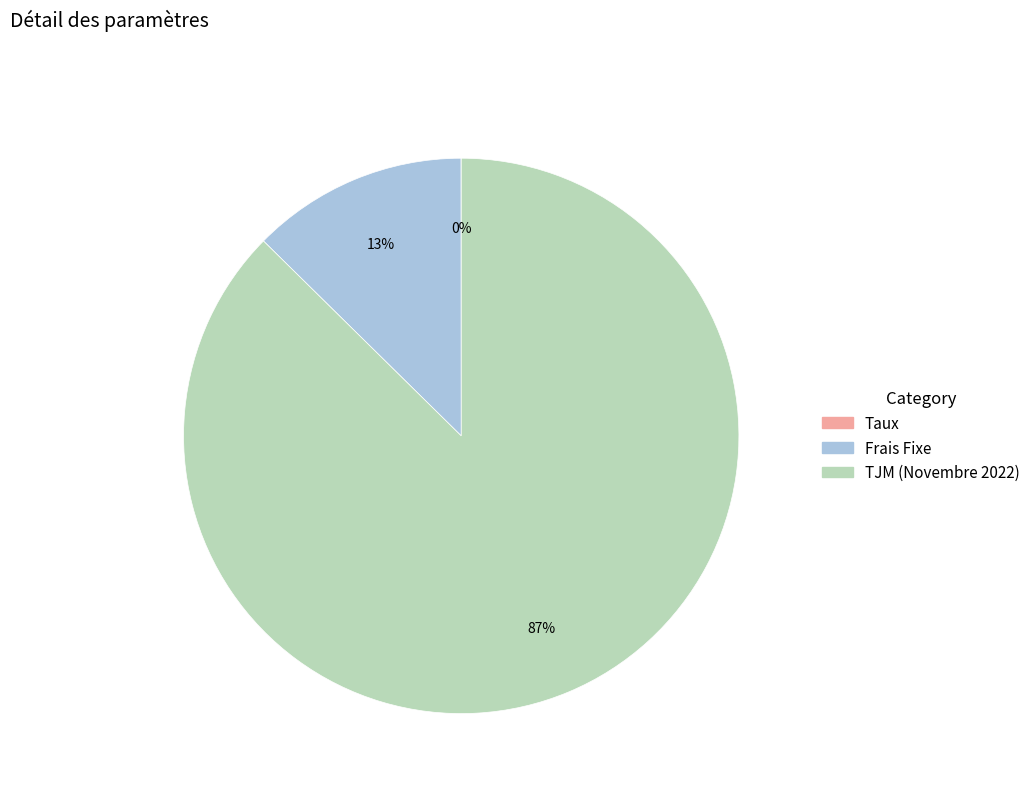

To the nearest percent, what is the difference between the largest and smallest slice percentages?

87%